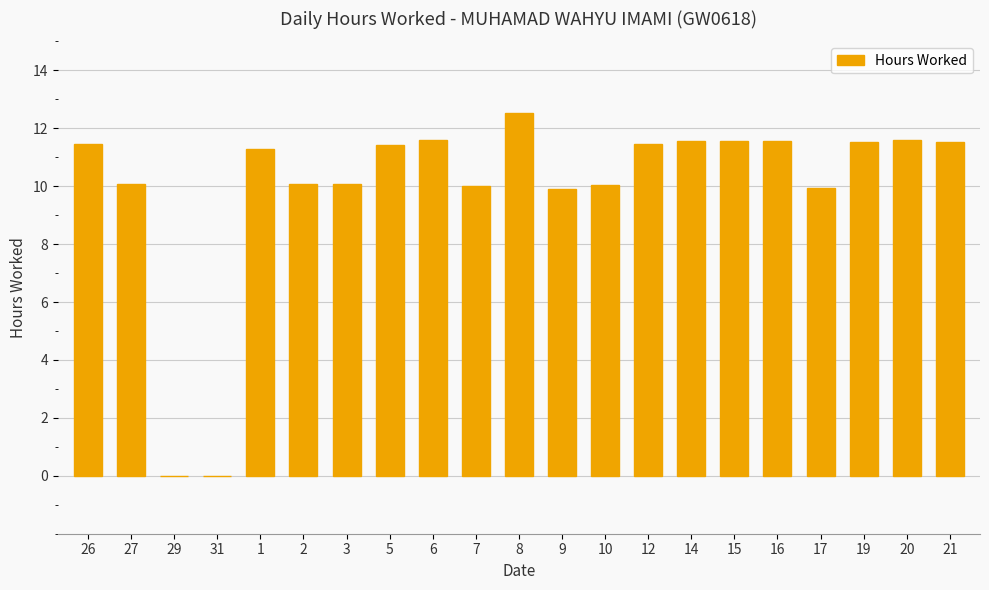

At which label does the data first exceed 11?

26